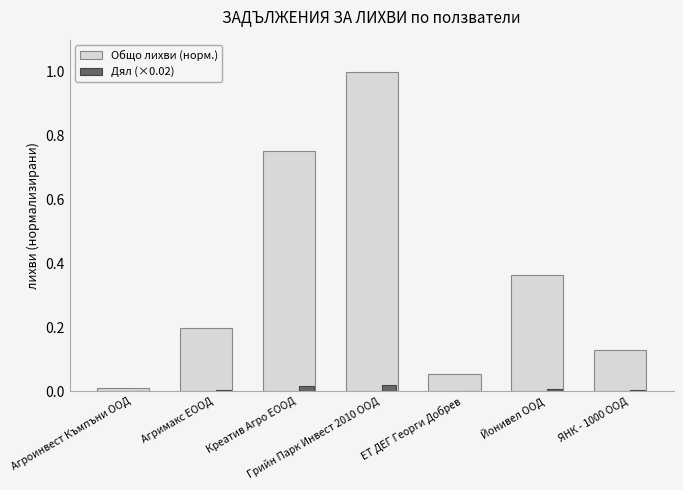

What is the sum of all Общо лихви (норм.) values?

2.5